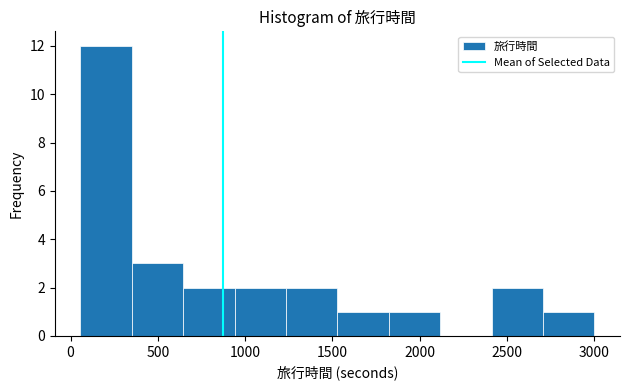

How tall is the bar that spans 1250 to 1550 on the x-axis? Neither the bar edges nor the heights are printed on the chart, so give them approximately, as read against the axes.

2